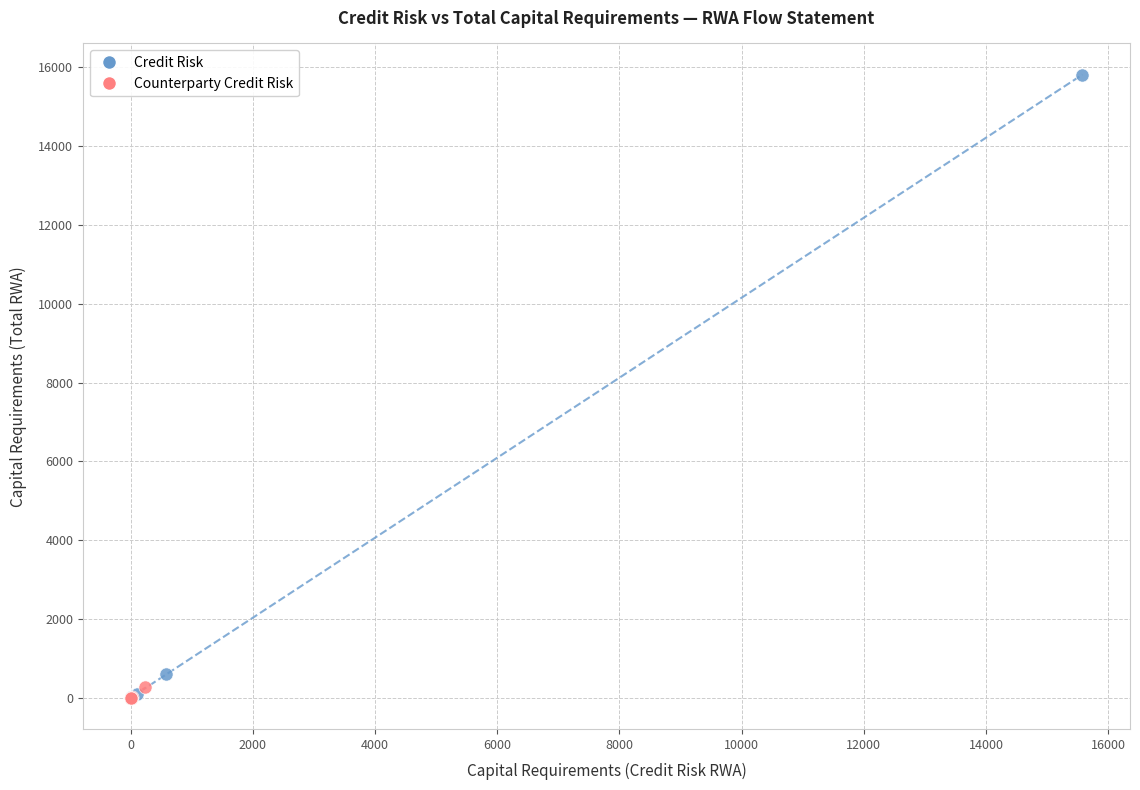

Which series has the largest Y range (max minus min)?

Credit Risk